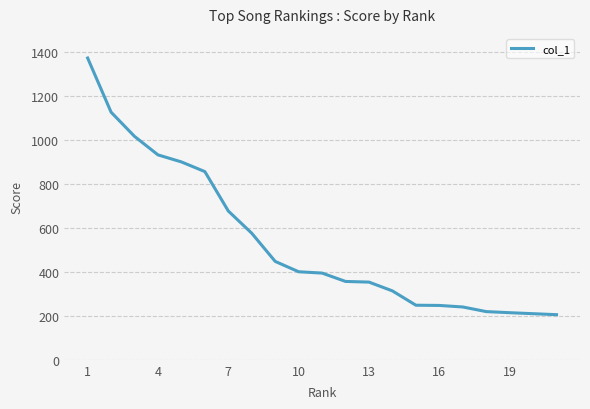

How many lines are shown in the chart?

1